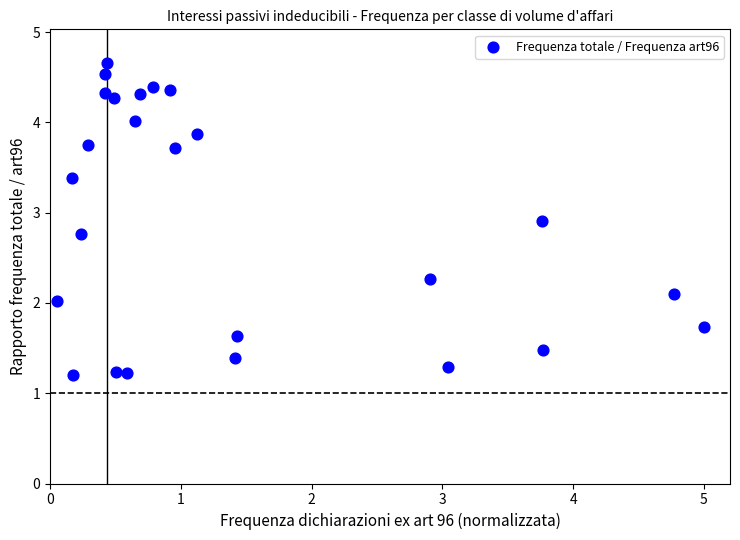

What is the range of X values (max minus min)?

4.9